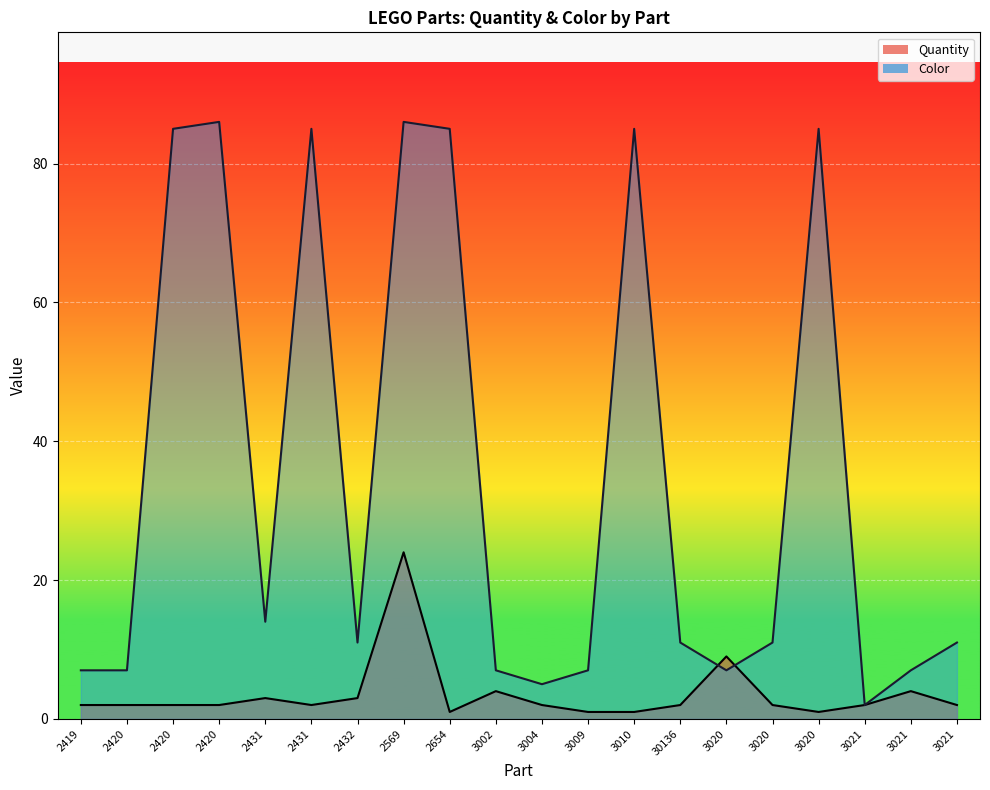

How many values in the Color series exceed 11?

8